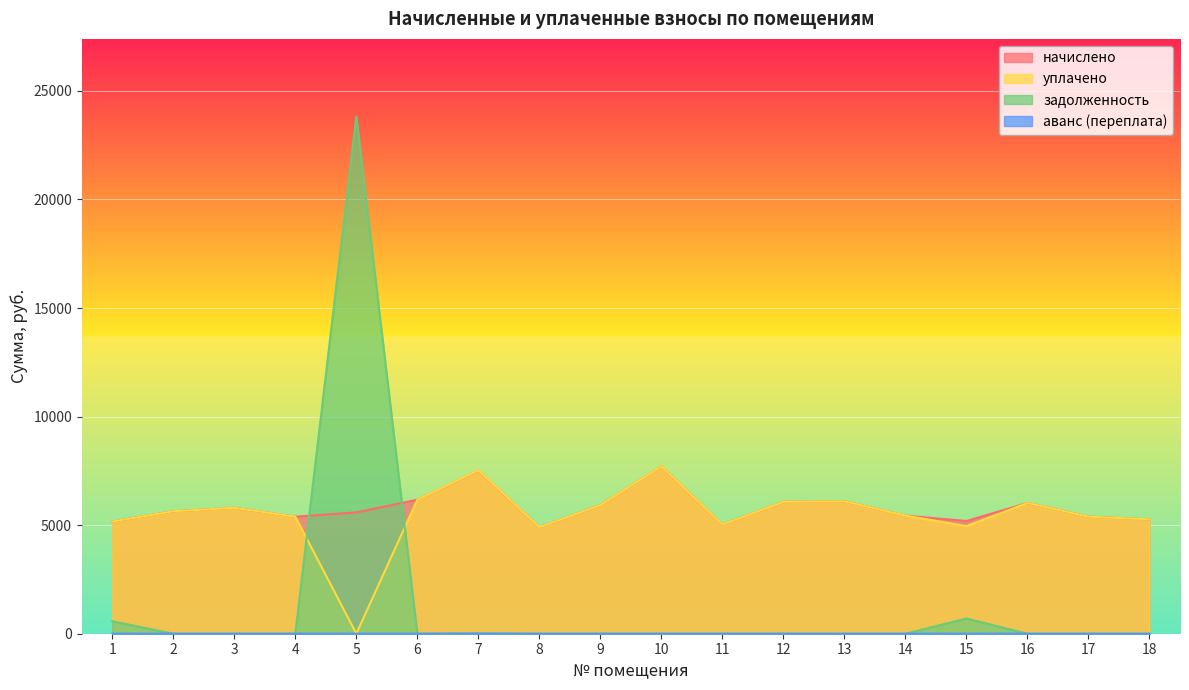

At which label does аванс (переплата) reach its peak?

7